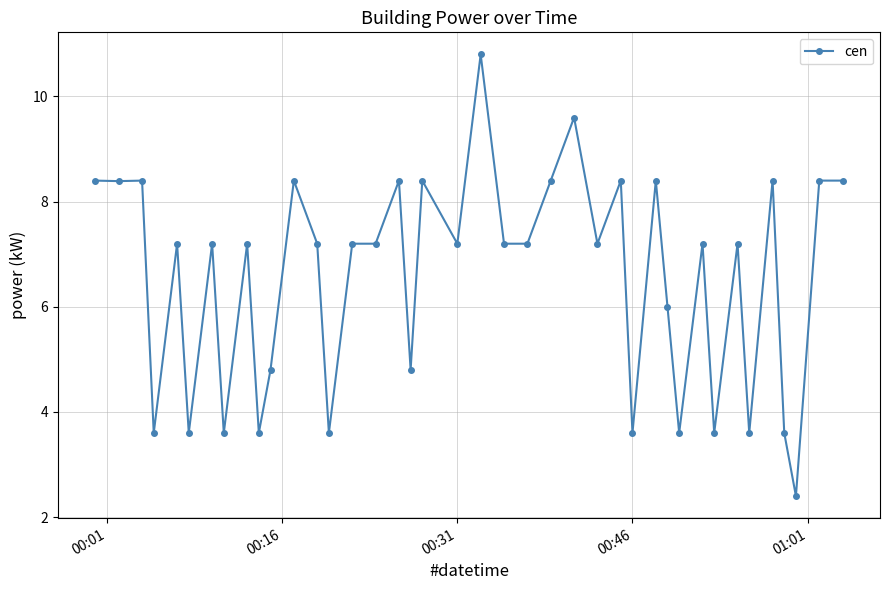

True or false: there are more than 2 points higher than both neighbors.

True